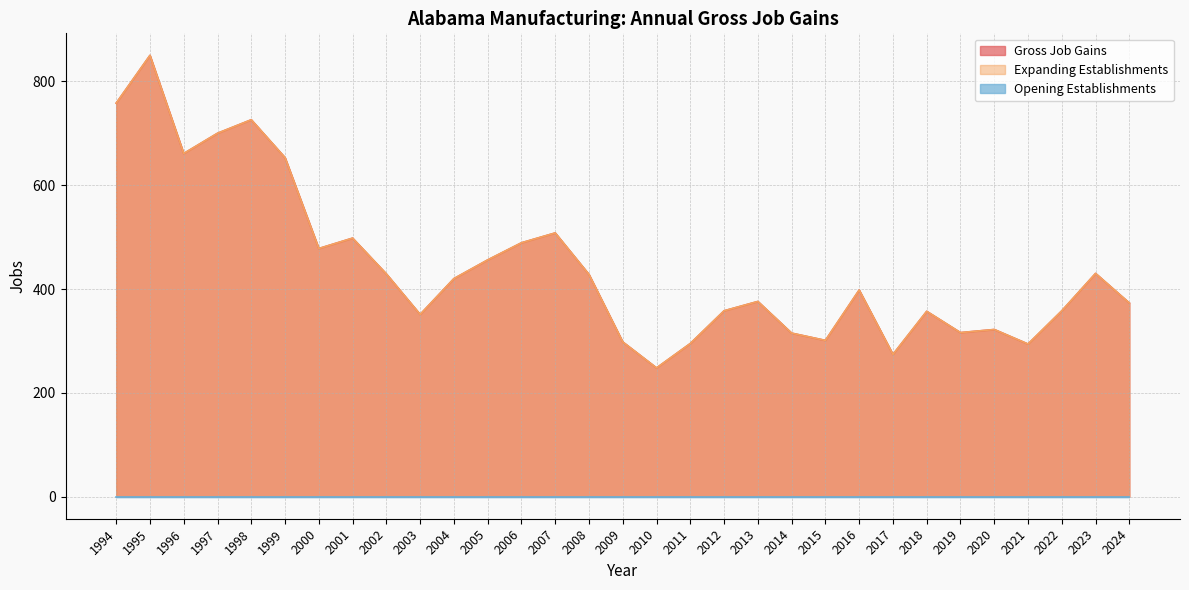

What is the total value across all series at 2009?

596